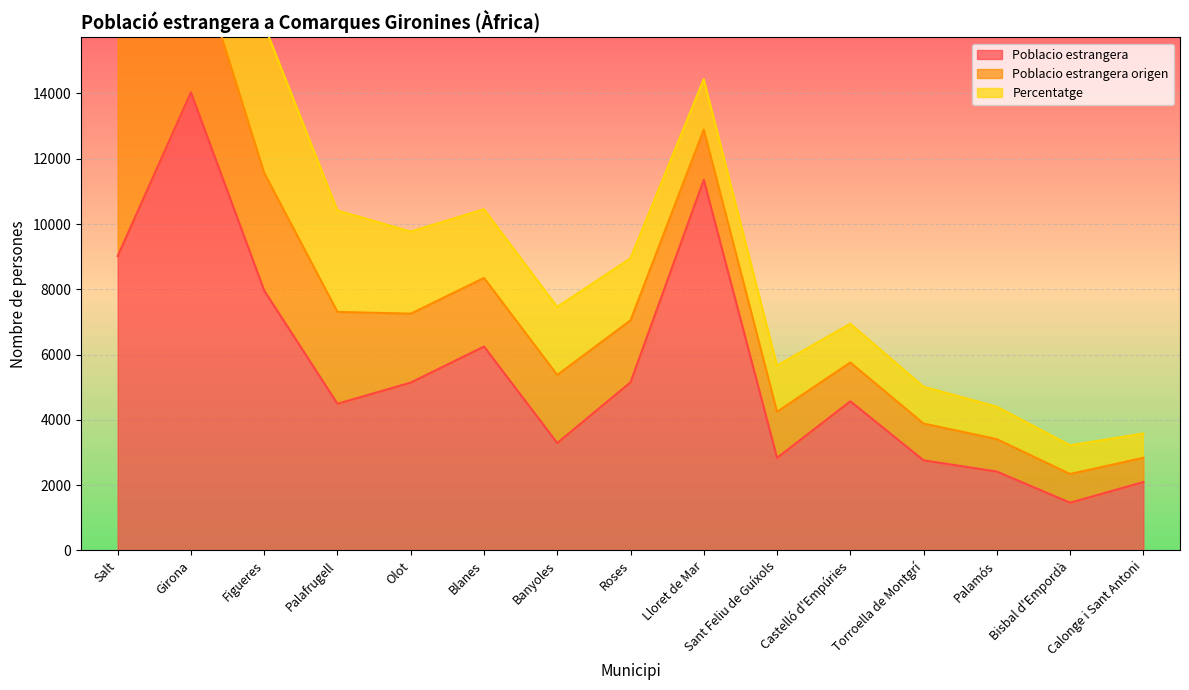

True or false: Poblacio estrangera and Poblacio estrangera origen intersect in this chart.

False